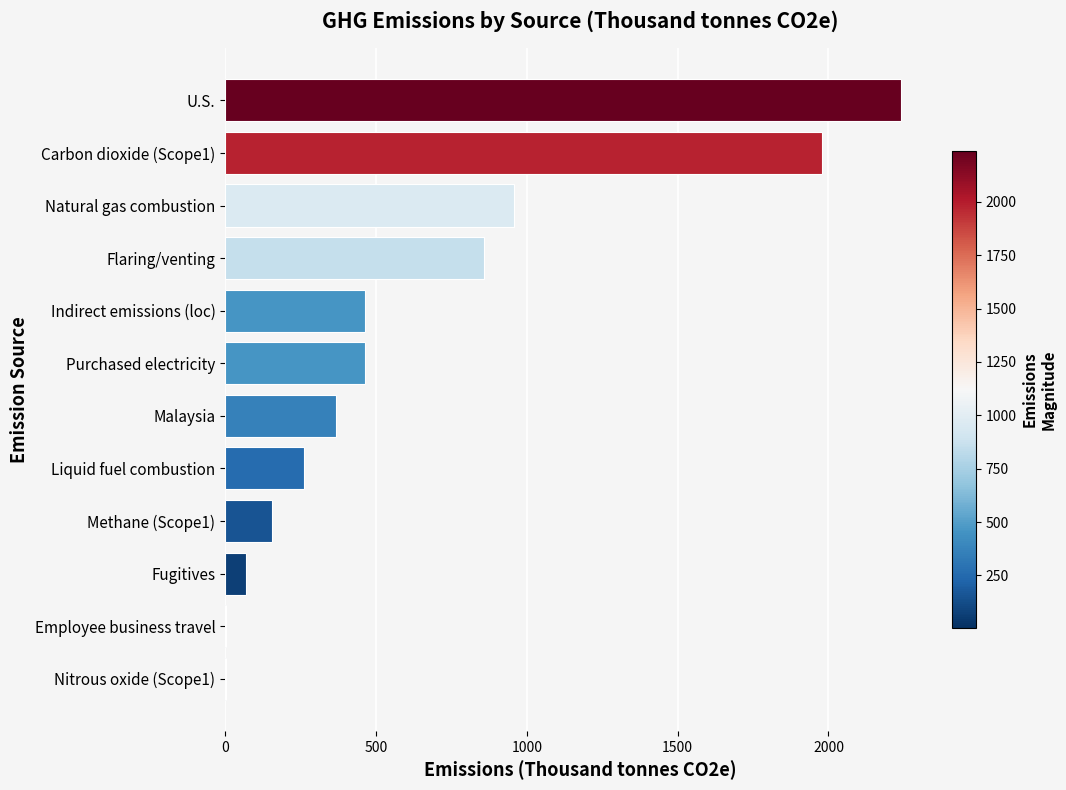

How many categories are shown in the chart?

12